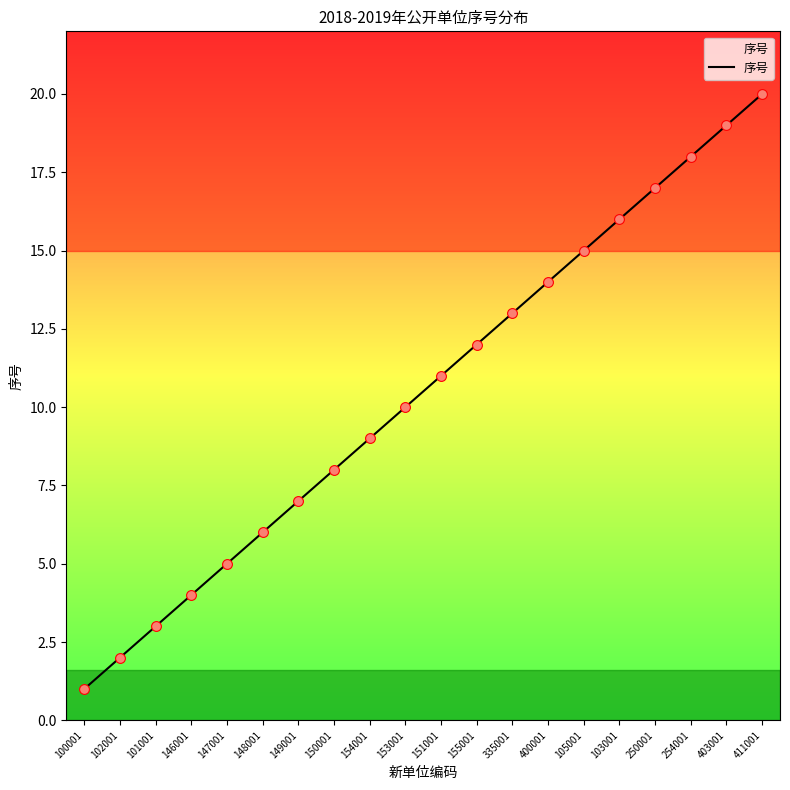

Approximately how many times larger is the value at 150001 compared to 147001?

1.6